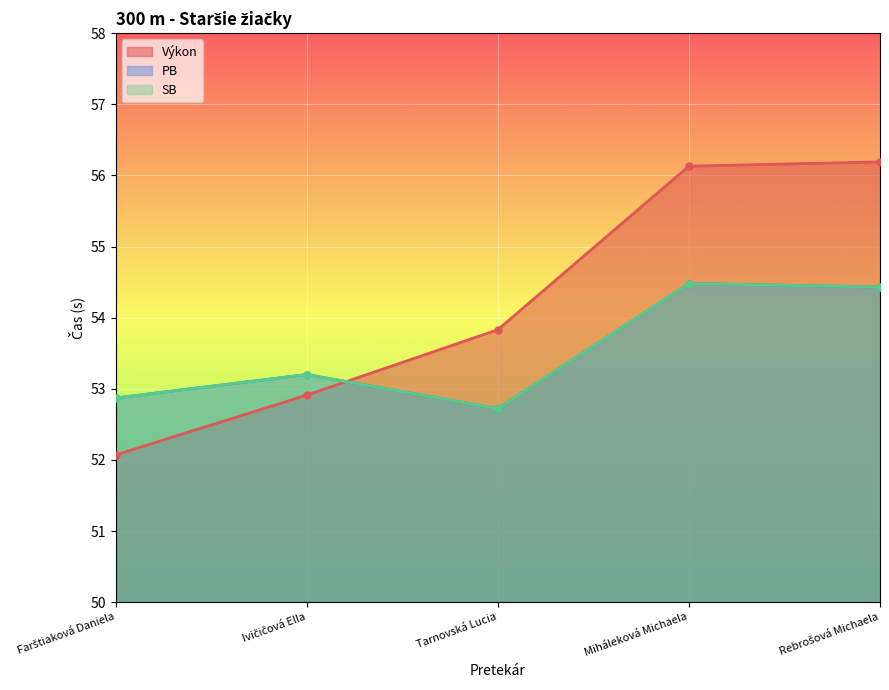

At which label is Výkon closest to 54?

Tarnovská Lucia